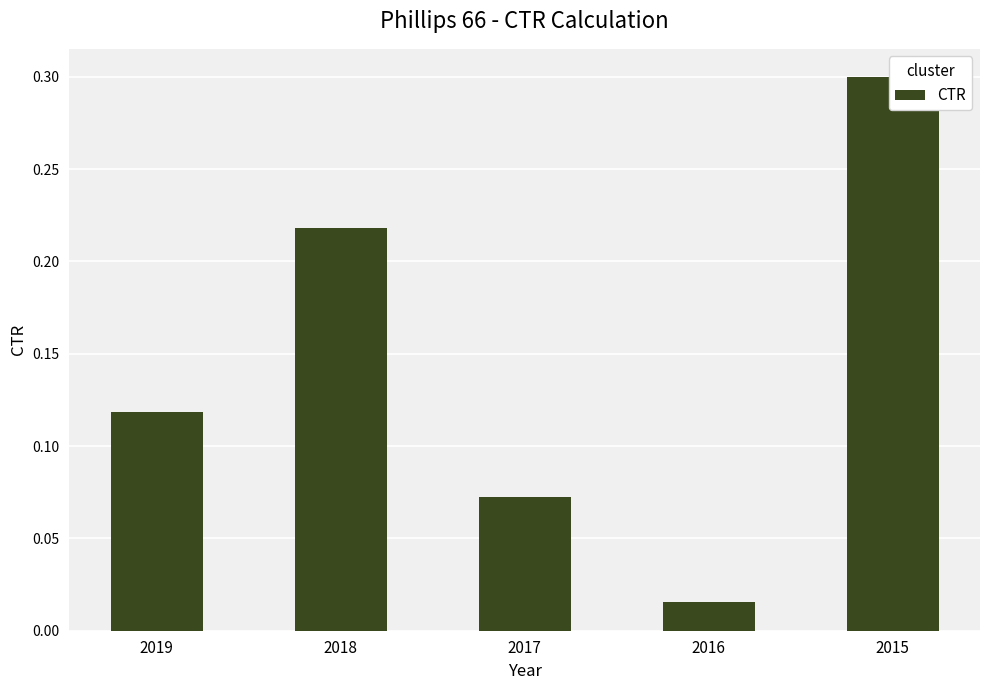

How many distinct data groups are displayed?

1